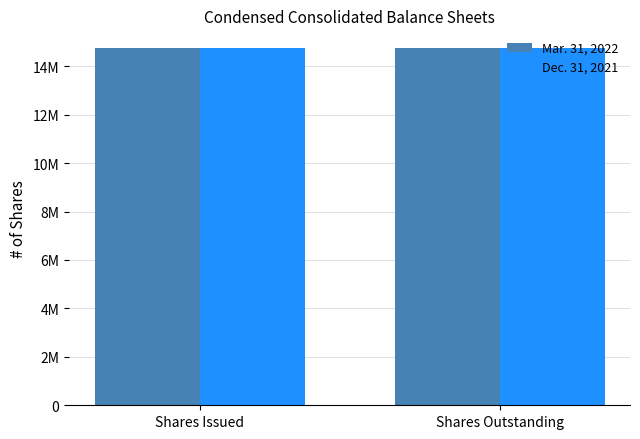

List the series in order of their peak value, lowest first.

Mar. 31, 2022, Dec. 31, 2021